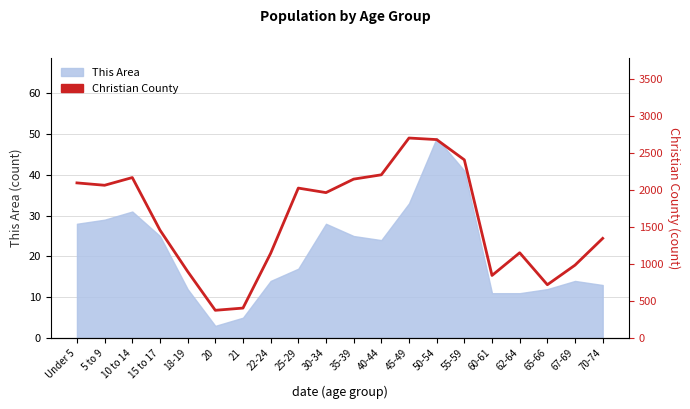

Count the number of categories in the chart.

20